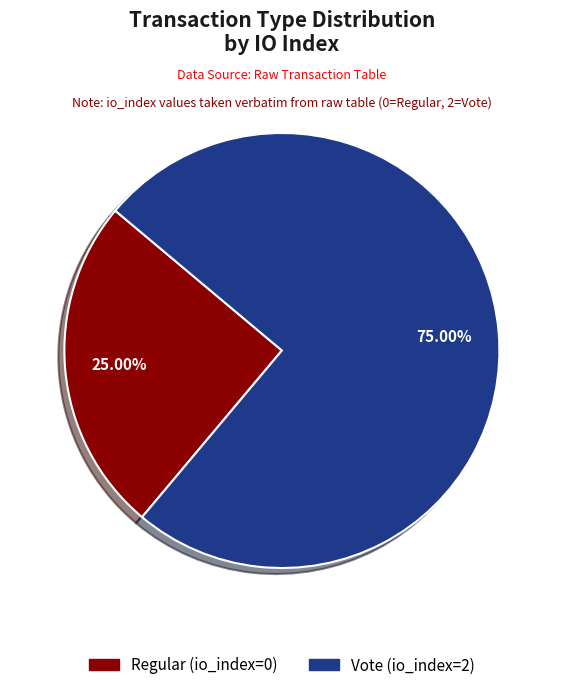

What is the ratio of the value at Regular (io_index=0) to the value at Vote (io_index=2)?

0.3